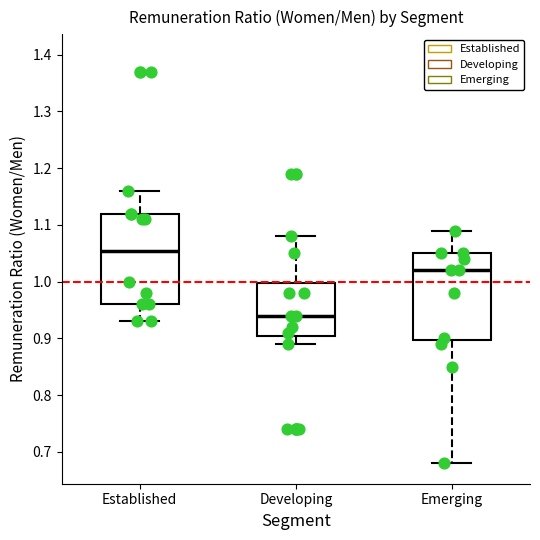

Reading left to right, read every box against the y-axis: the position of its median line, the range the box covers, and the ends of its whiskers. The values are not printed on the chart, so give them approximately, as read against the axis.

Established: median 1.06, box 0.96 to 1.12, whiskers 0.93 to 1.16
Developing: median 0.94, box 0.91 to 1.00, whiskers 0.89 to 1.08
Emerging: median 1.02, box 0.90 to 1.05, whiskers 0.68 to 1.09